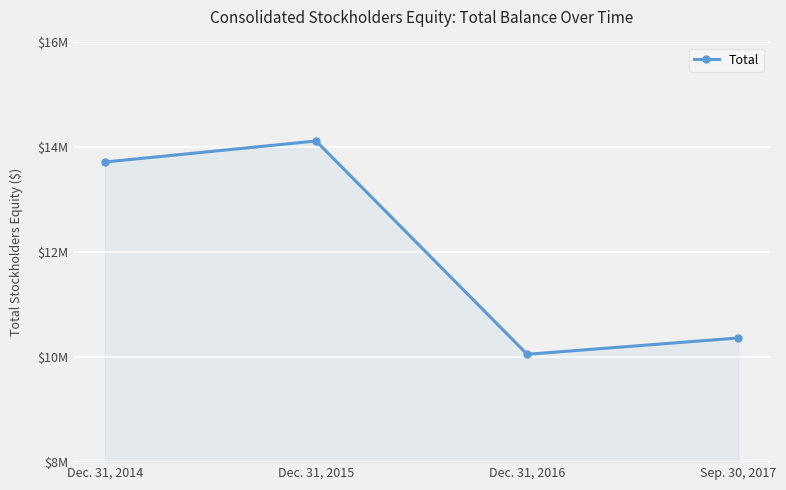

At which category does the data reach its first local valley?

Dec. 31, 2016